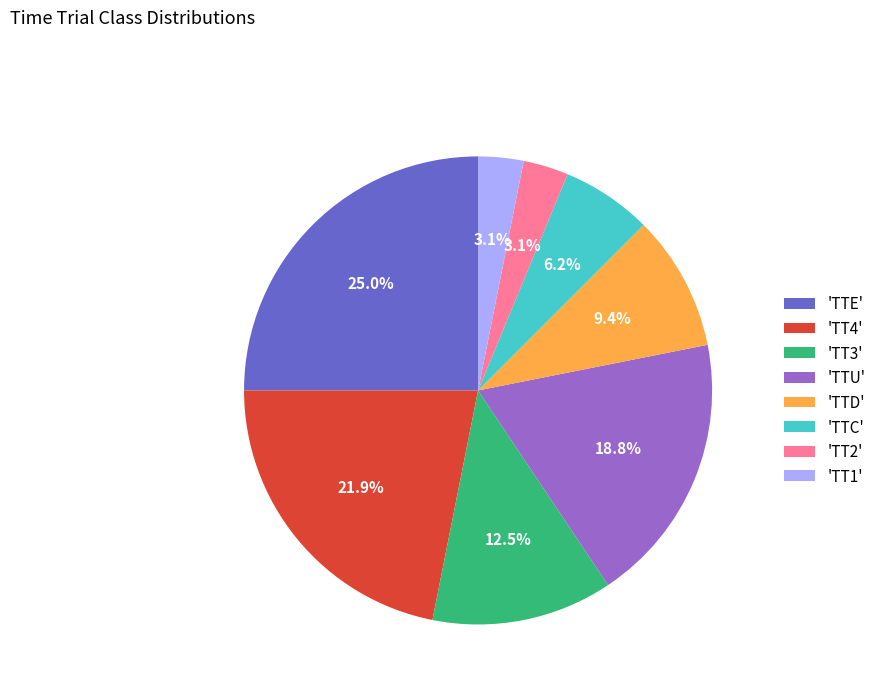

Count the number of slices in the pie.

8